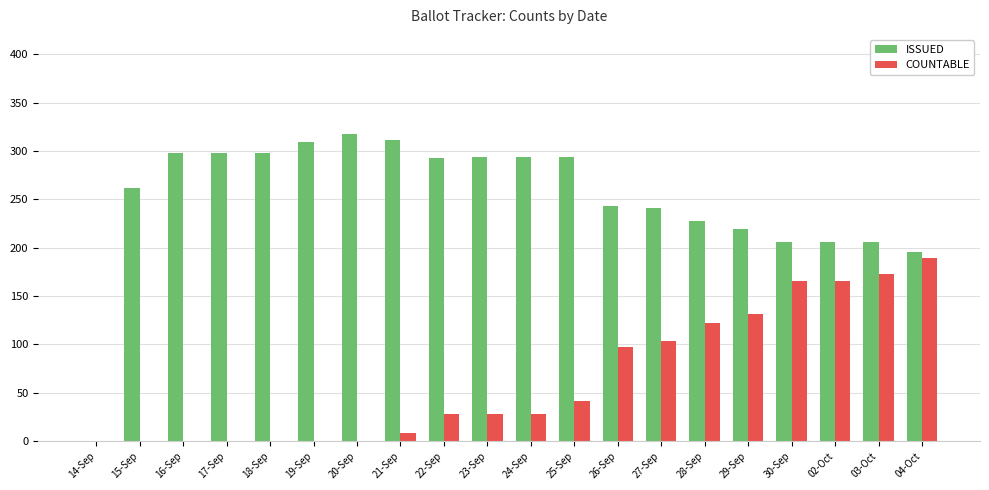

How many data points does each series have?

20